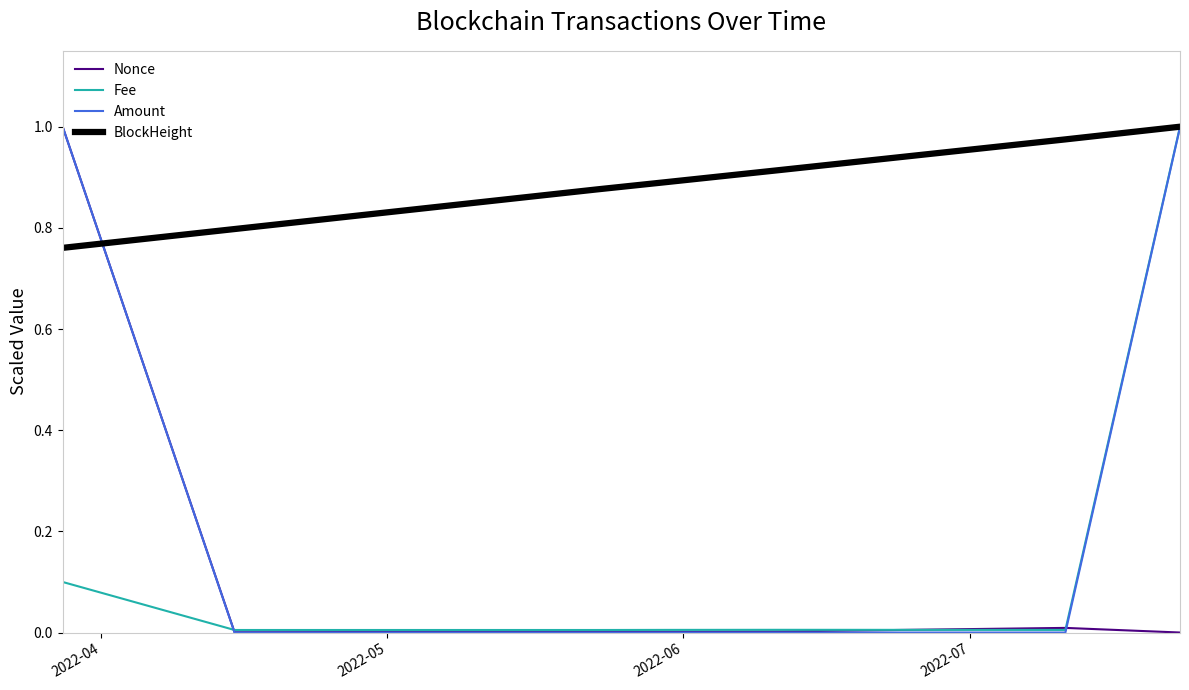

Which series has the largest total across all categories?

BlockHeight